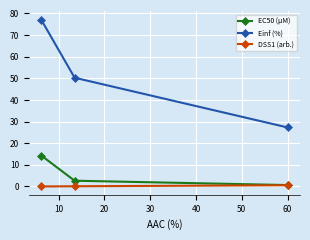

Which series has the largest range (max minus min)?

Einf (%)